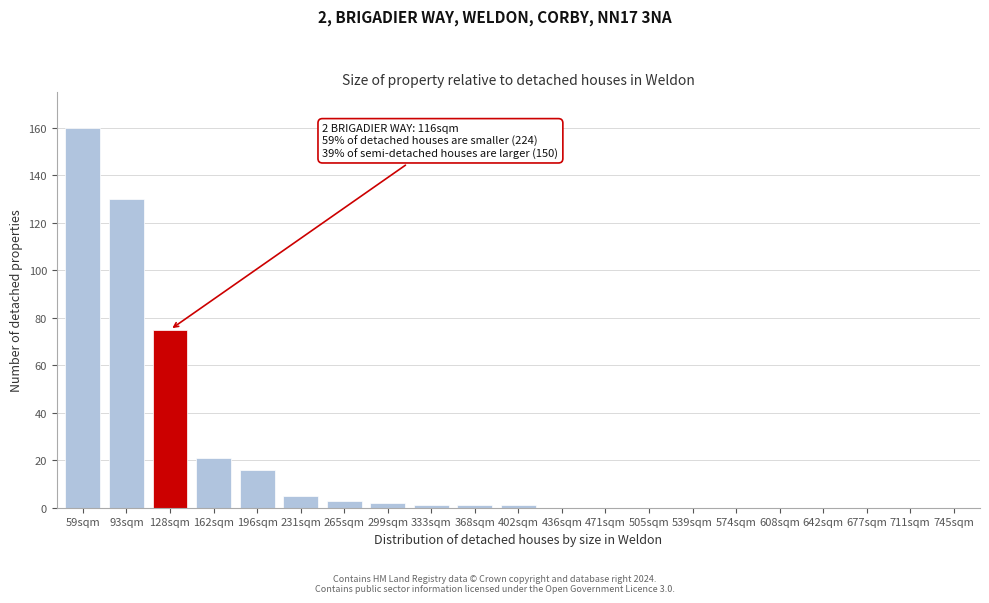

Reading left to right, list all the values displayed in this chart.

59sqm=160	93sqm=130	128sqm=75	162sqm=21	196sqm=16	231sqm=5	265sqm=3	299sqm=2	333sqm=1	368sqm=1	402sqm=1	436sqm=0	471sqm=0	505sqm=0	539sqm=0	574sqm=0	608sqm=0	642sqm=0	677sqm=0	711sqm=0	745sqm=0